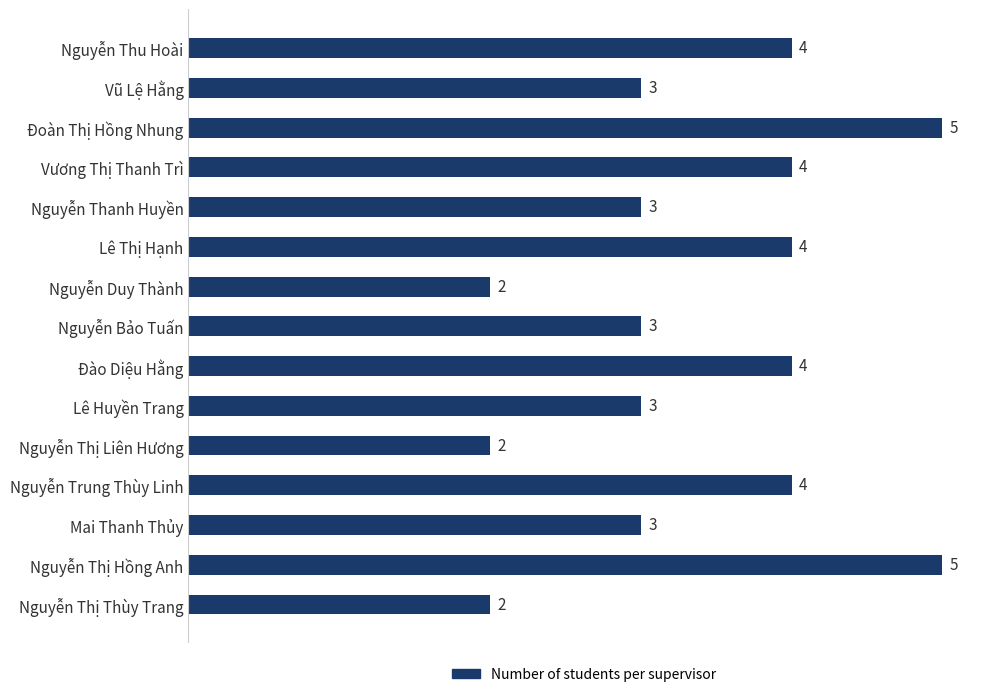

Reading top to bottom, what are all the values shown in this chart?

4	3	5	4	3	4	2	3	4	3	2	4	3	5	2